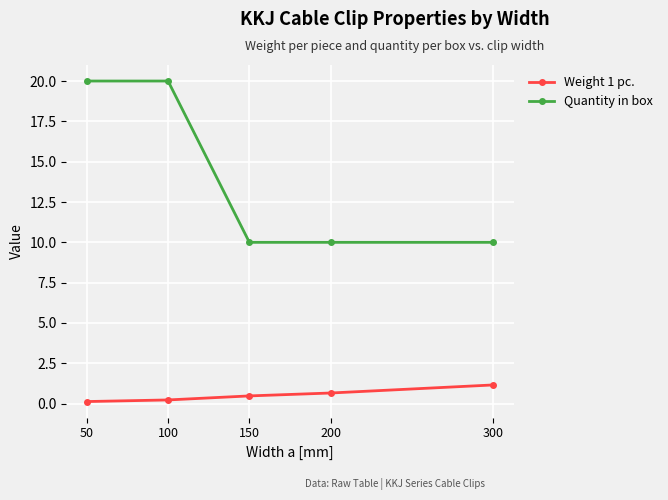

At 100, list the series in order from largest to smallest.

Quantity in box, Weight 1 pc.